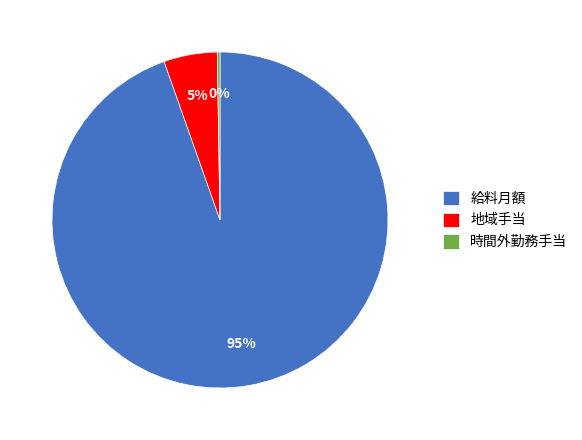

The 給料月額 slice represents 95% of the pie. True or false?

True